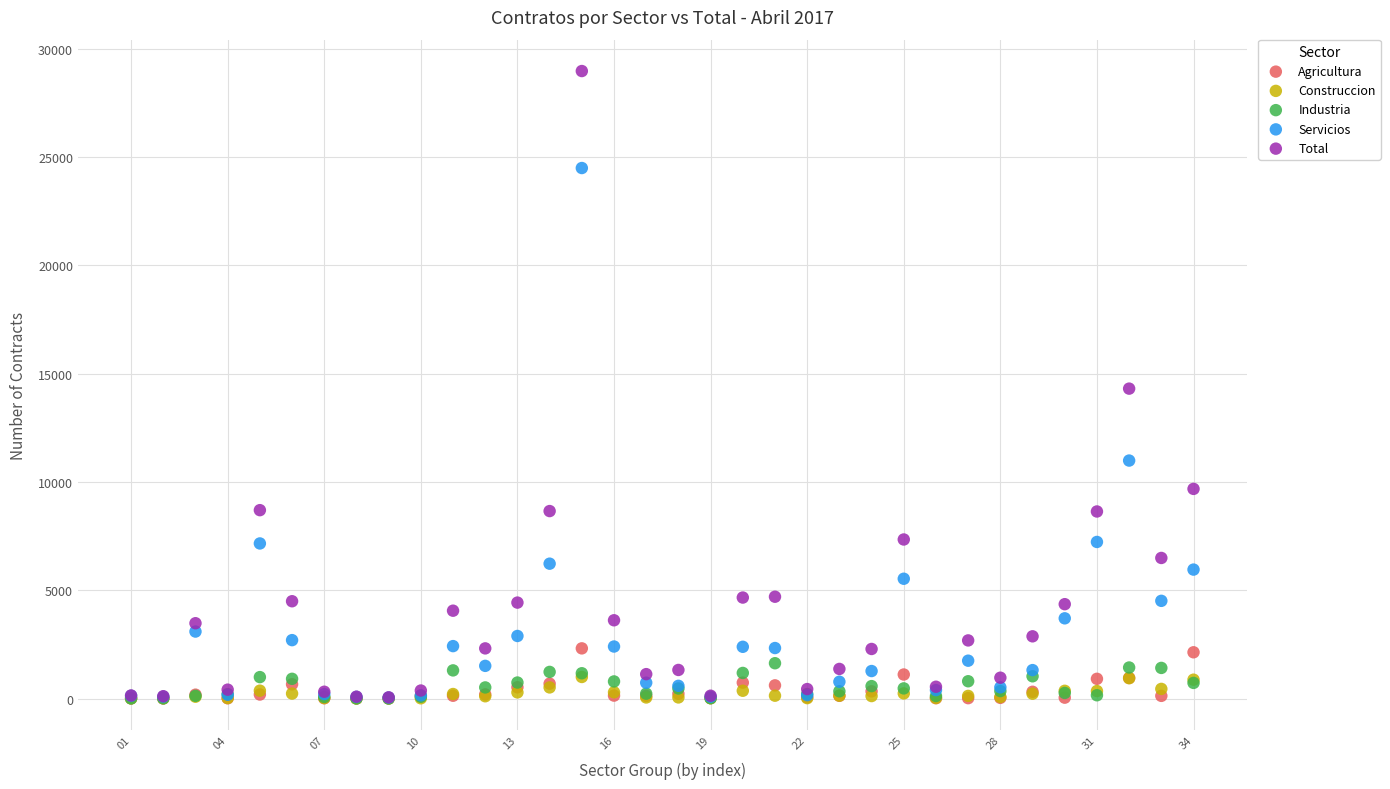

What are all the series names shown in the legend?

Agricultura, Construccion, Industria, Servicios, Total